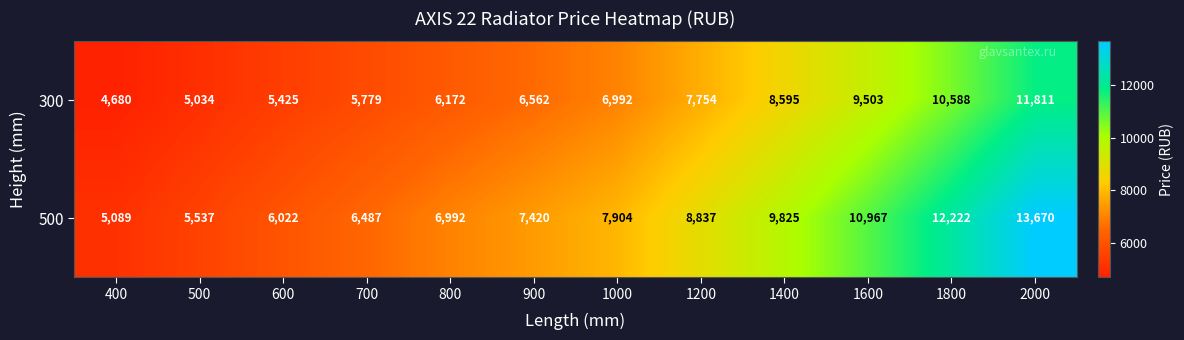

What is the smallest value displayed?

4680